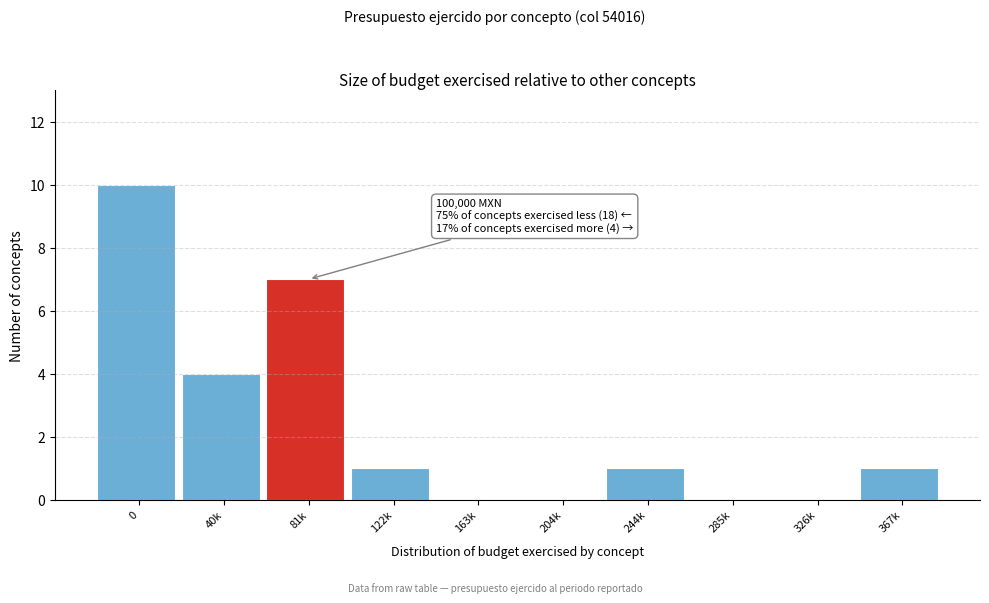

Reading left to right, what are all the values shown in this chart?

0=10	40k=4	81k=7	122k=1	163k=0	204k=0	244k=1	285k=0	326k=0	367k=1